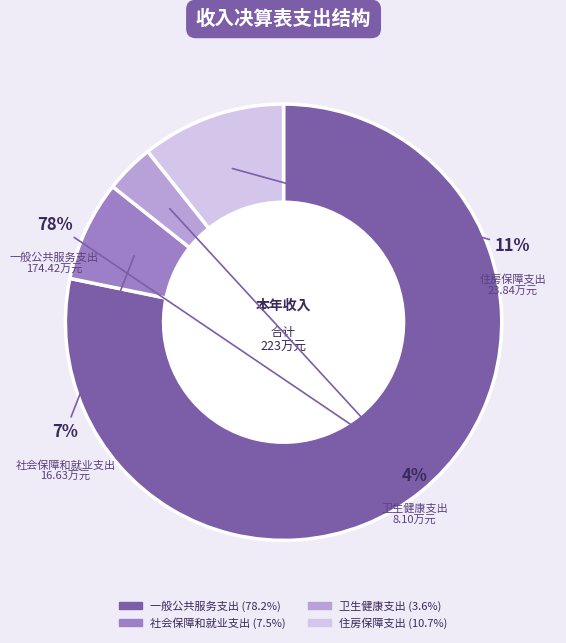

True or false: 卫生健康支出 accounts for 4% of the total.

True